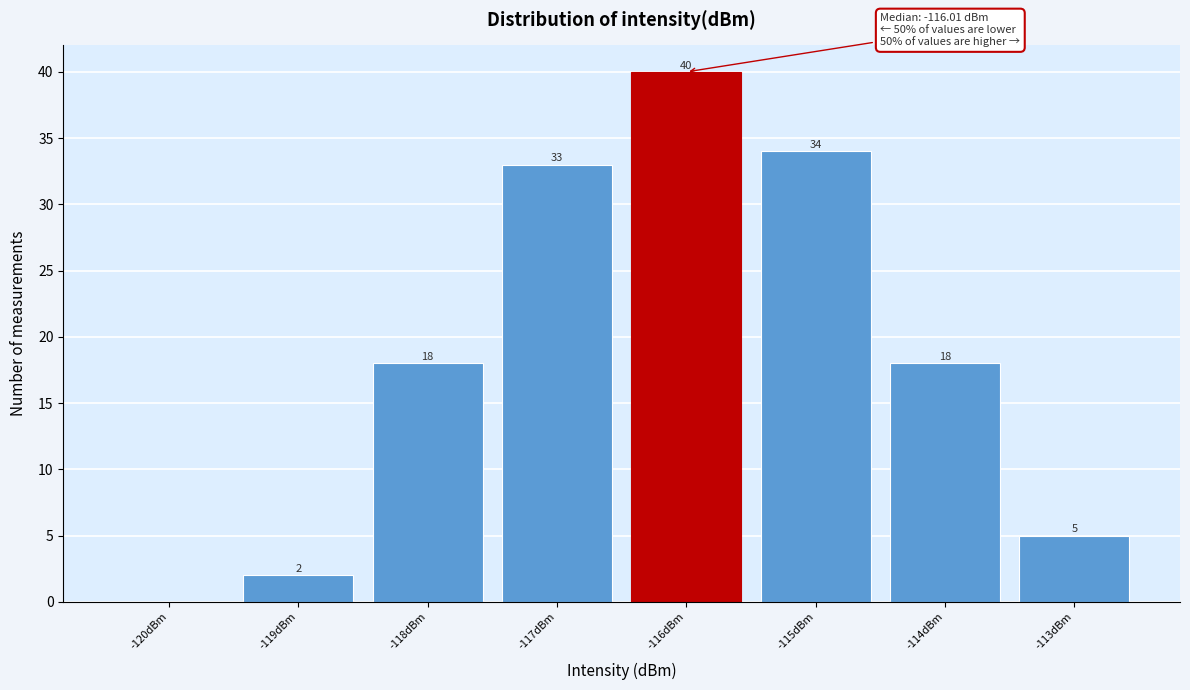

Over which range of the x-axis is the bar tallest?

-116.5 to -115.5